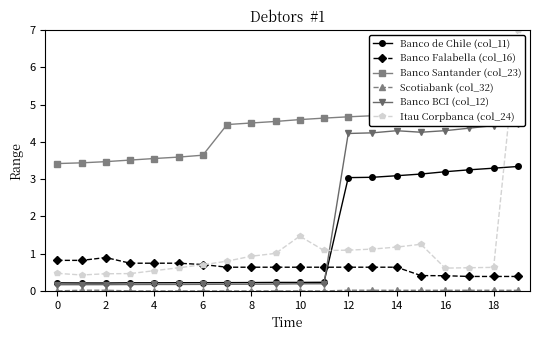

Is this an area chart (filled region under the line)?

No